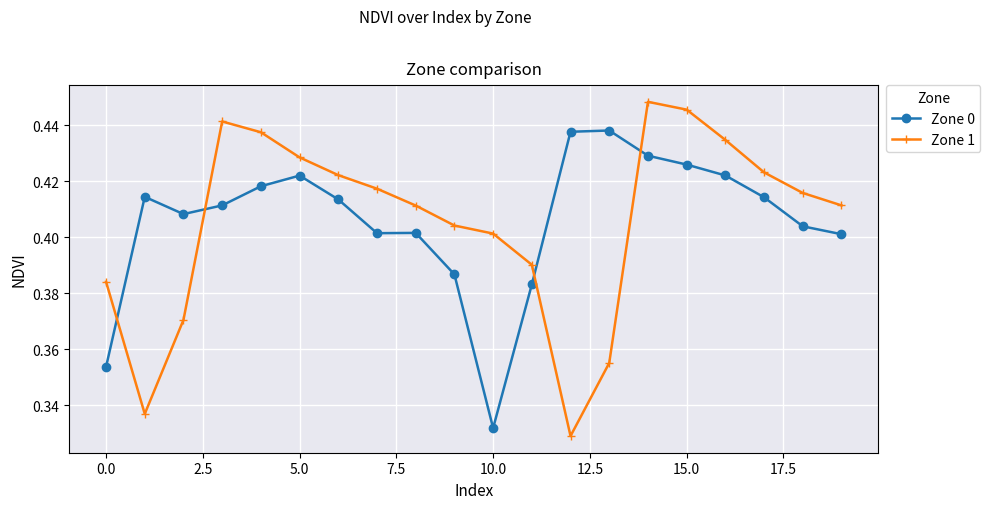

List the series in order of their peak value, lowest first.

Zone 0, Zone 1